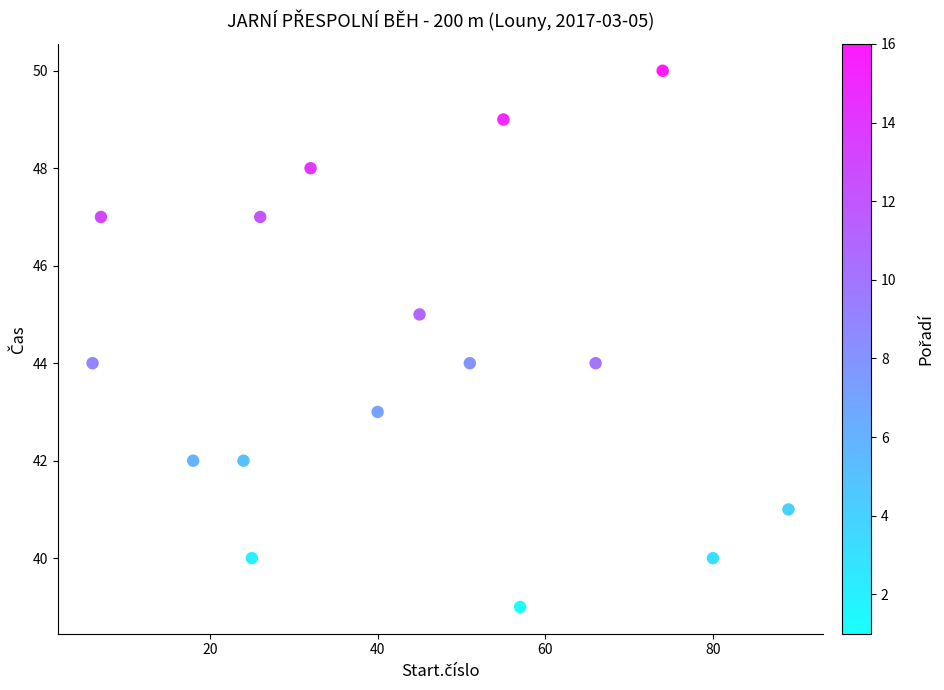

What is the range of X values (max minus min)?

83